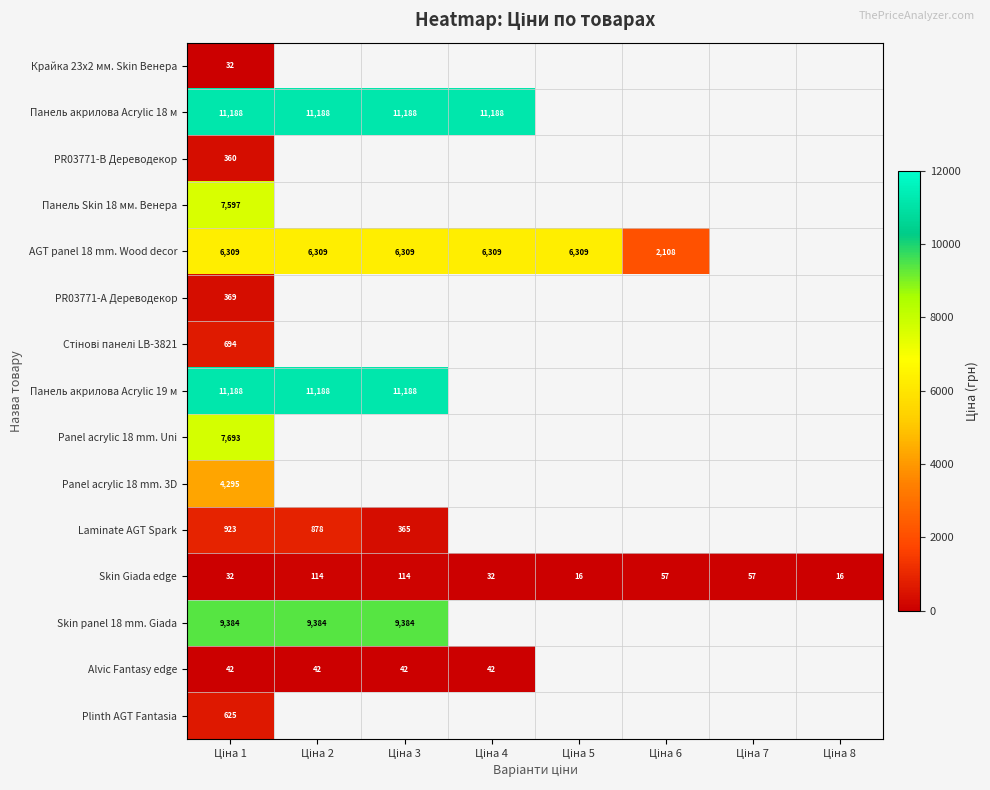

How many series are shown in this chart?

15